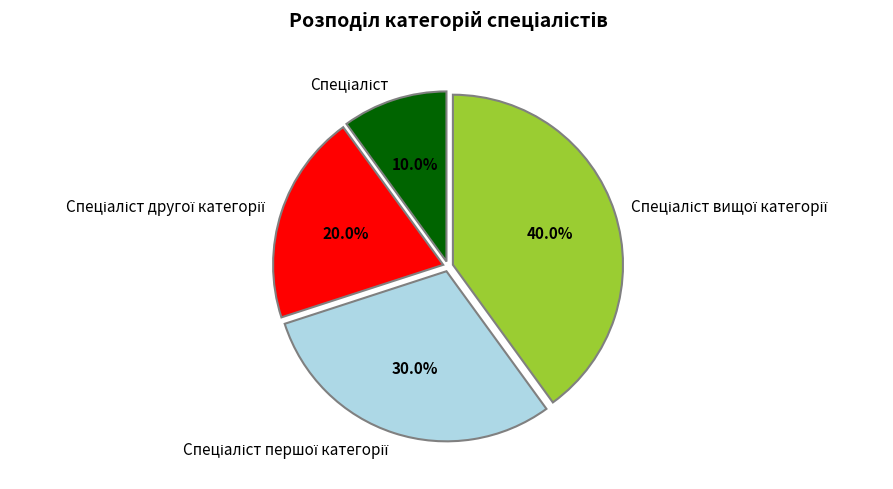

Does any single category account for the majority?

No